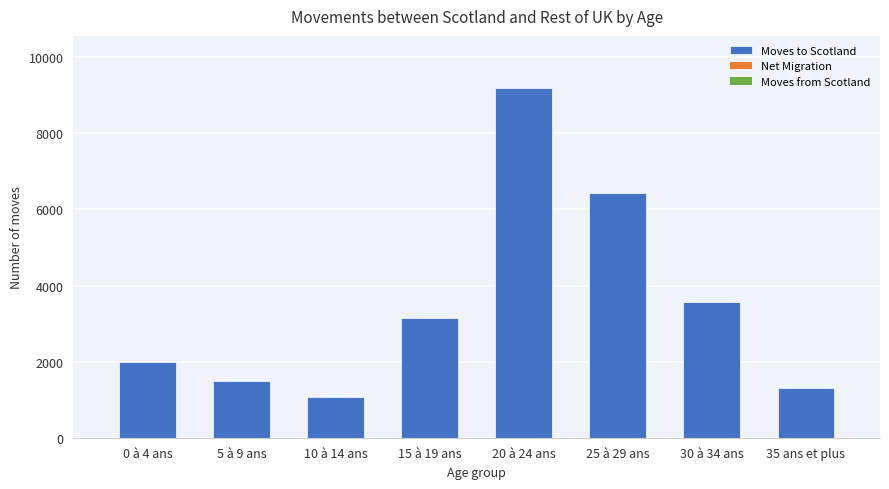

Where is the data nearest to the value 5132?

25 à 29 ans